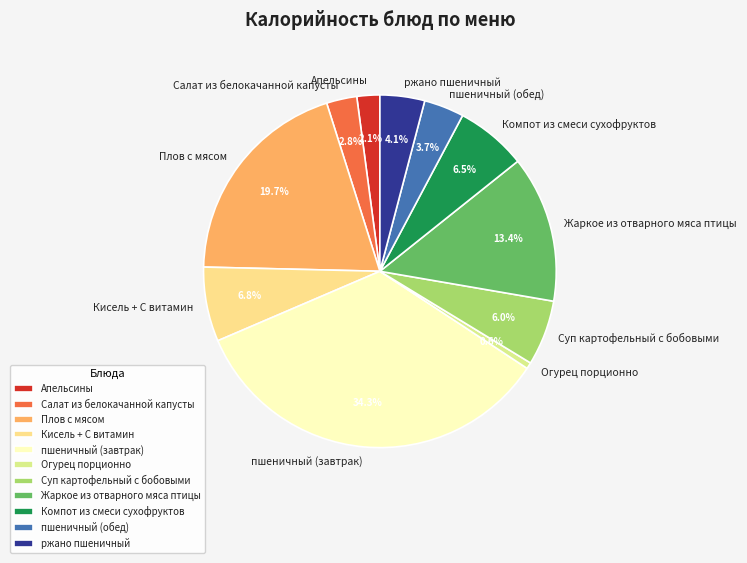

Approximately how many times larger is the value at ржано пшеничный compared to Компот из смеси сухофруктов?

0.6